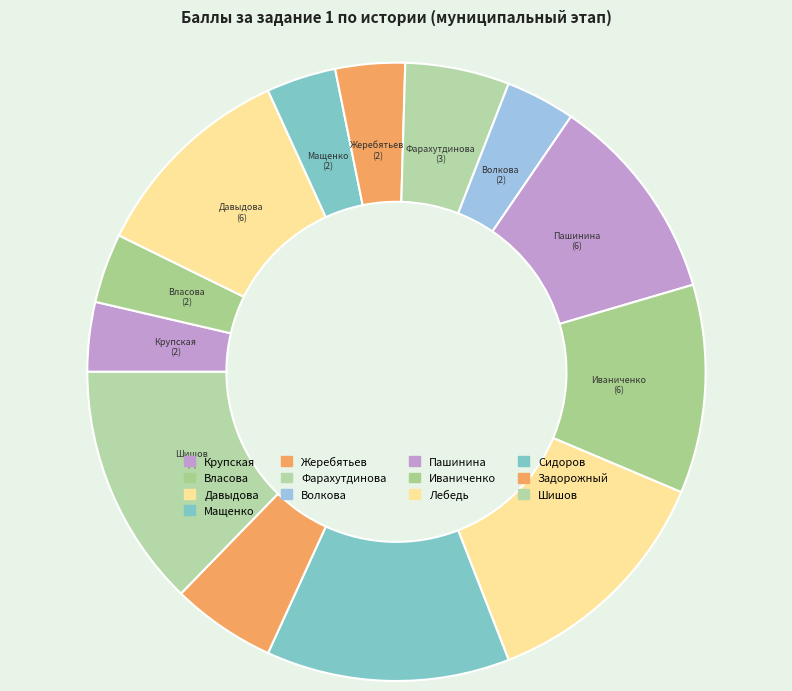

How many slices are in this pie chart?

13